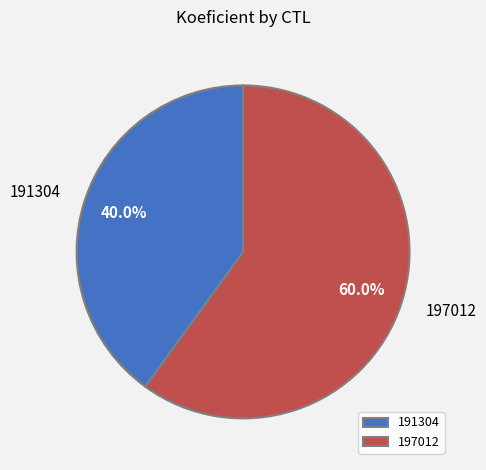

Rank the categories by value from highest to lowest.

197012, 191304